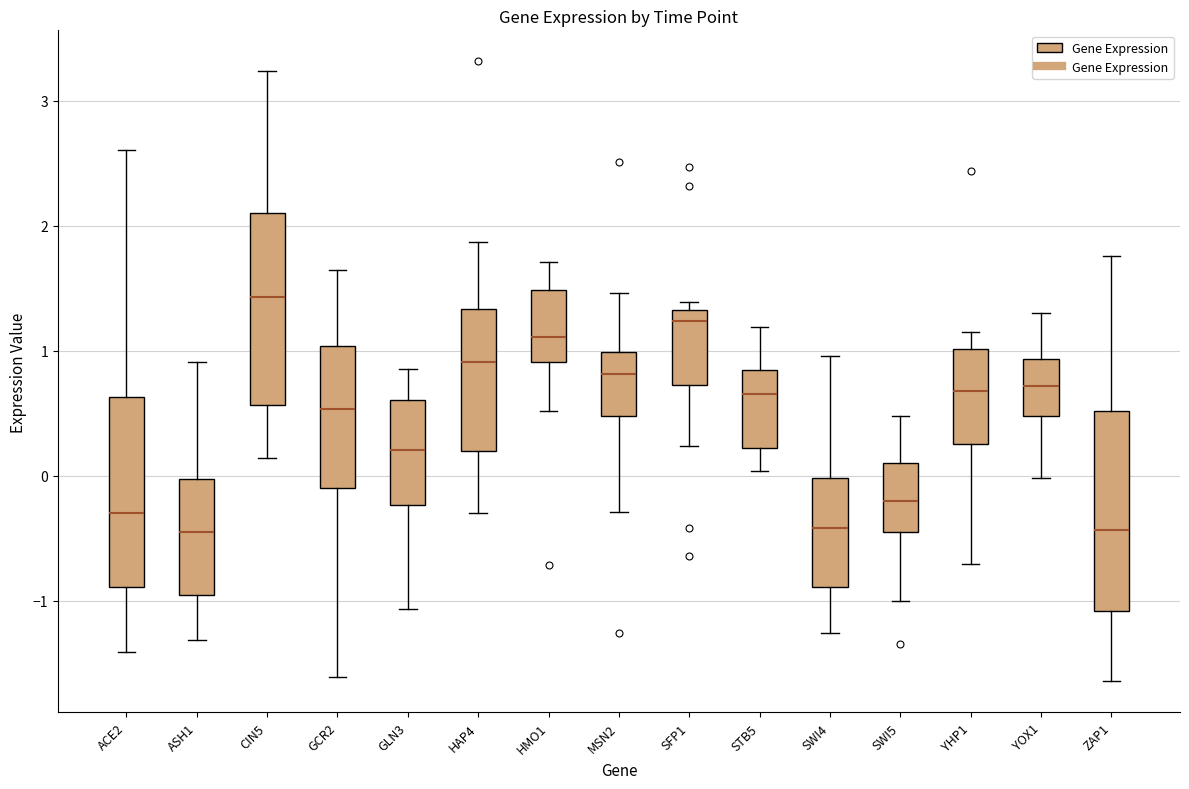

Reading left to right, transcribe this box plot: for each box, give where its median line is, the range the box spans, and where its two whiskers end, as read against the y-axis. The values are not printed on the chart, so give them approximately, as read against the axis.

ACE2: median -0.3, box -0.9 to 0.6, whiskers -1.4 to 2.6
ASH1: median -0.4, box -1.0 to 0.0, whiskers -1.3 to 0.9
CIN5: median 1.4, box 0.6 to 2.1, whiskers 0.1 to 3.2
GCR2: median 0.5, box -0.1 to 1.0, whiskers -1.6 to 1.6
GLN3: median 0.2, box -0.2 to 0.6, whiskers -1.1 to 0.9
HAP4: median 0.9, box 0.2 to 1.3, whiskers -0.3 to 1.9
HMO1: median 1.1, box 0.9 to 1.5, whiskers 0.5 to 1.7
MSN2: median 0.8, box 0.5 to 1.0, whiskers -0.3 to 1.5
SFP1: median 1.2, box 0.7 to 1.3, whiskers 0.2 to 1.4
STB5: median 0.7, box 0.2 to 0.8, whiskers 0.0 to 1.2
SWI4: median -0.4, box -0.9 to 0.0, whiskers -1.3 to 1.0
SWI5: median -0.2, box -0.5 to 0.1, whiskers -1.0 to 0.5
YHP1: median 0.7, box 0.3 to 1.0, whiskers -0.7 to 1.1
YOX1: median 0.7, box 0.5 to 0.9, whiskers 0.0 to 1.3
ZAP1: median -0.4, box -1.1 to 0.5, whiskers -1.6 to 1.8